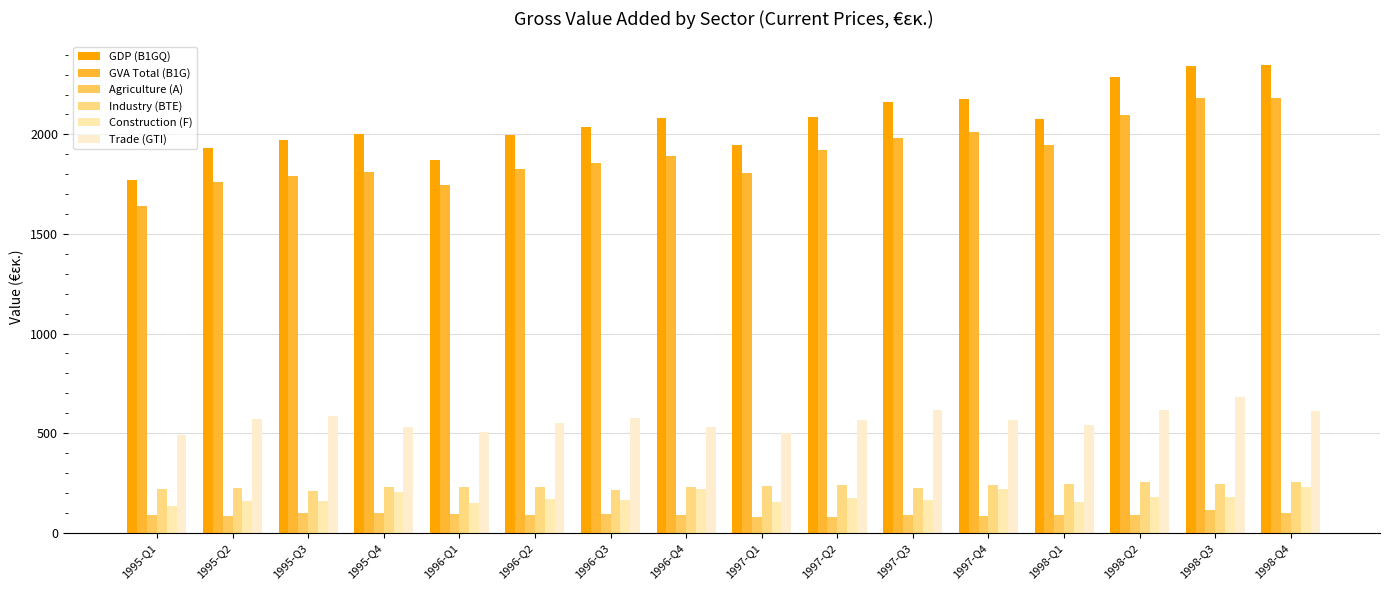

The value of Trade (GTI) at 1996-Q2 is 157.9. True or false?

False